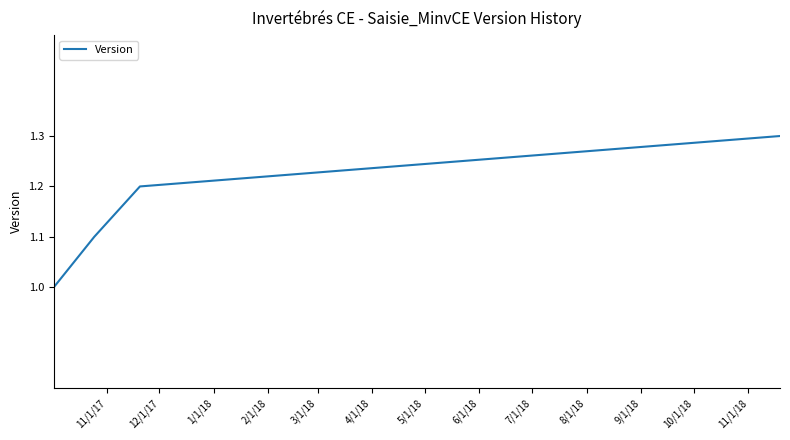

What is the difference between the maximum and minimum values?

0.3